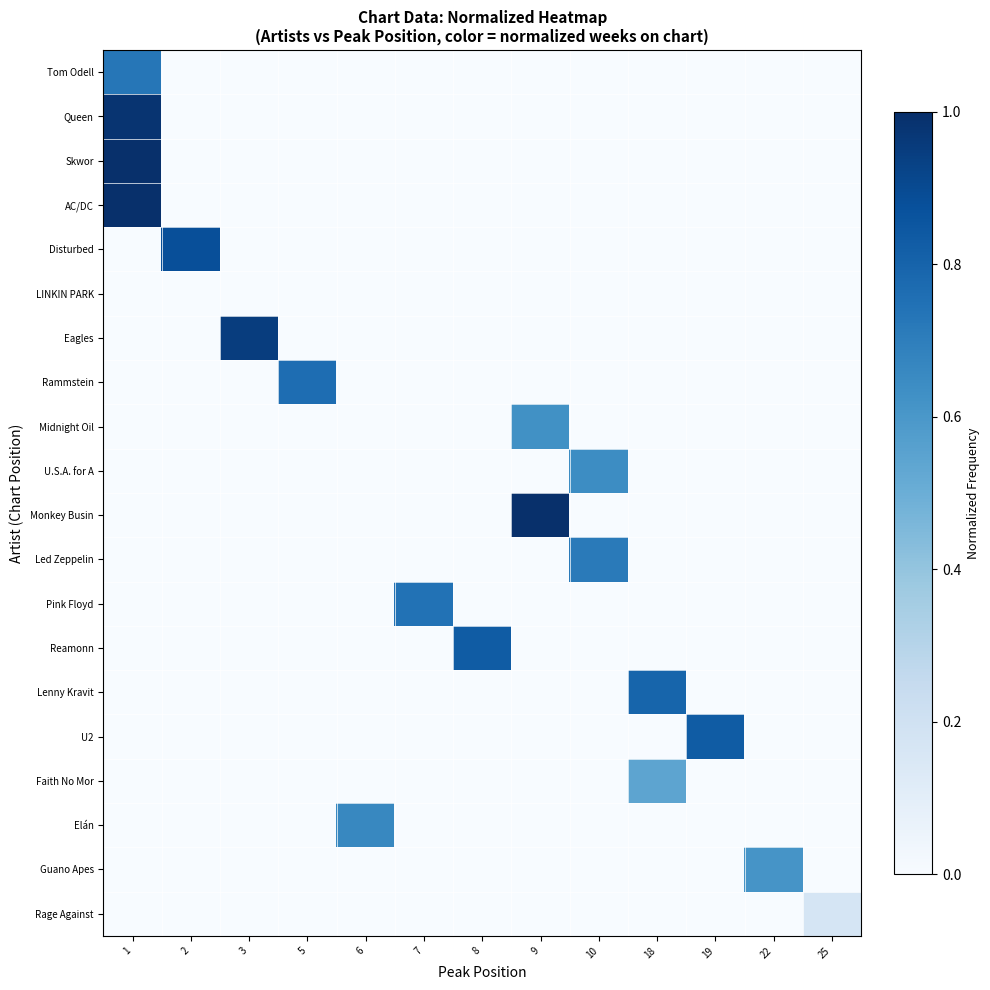

What is the difference between the highest and lowest values at 5?

0.8